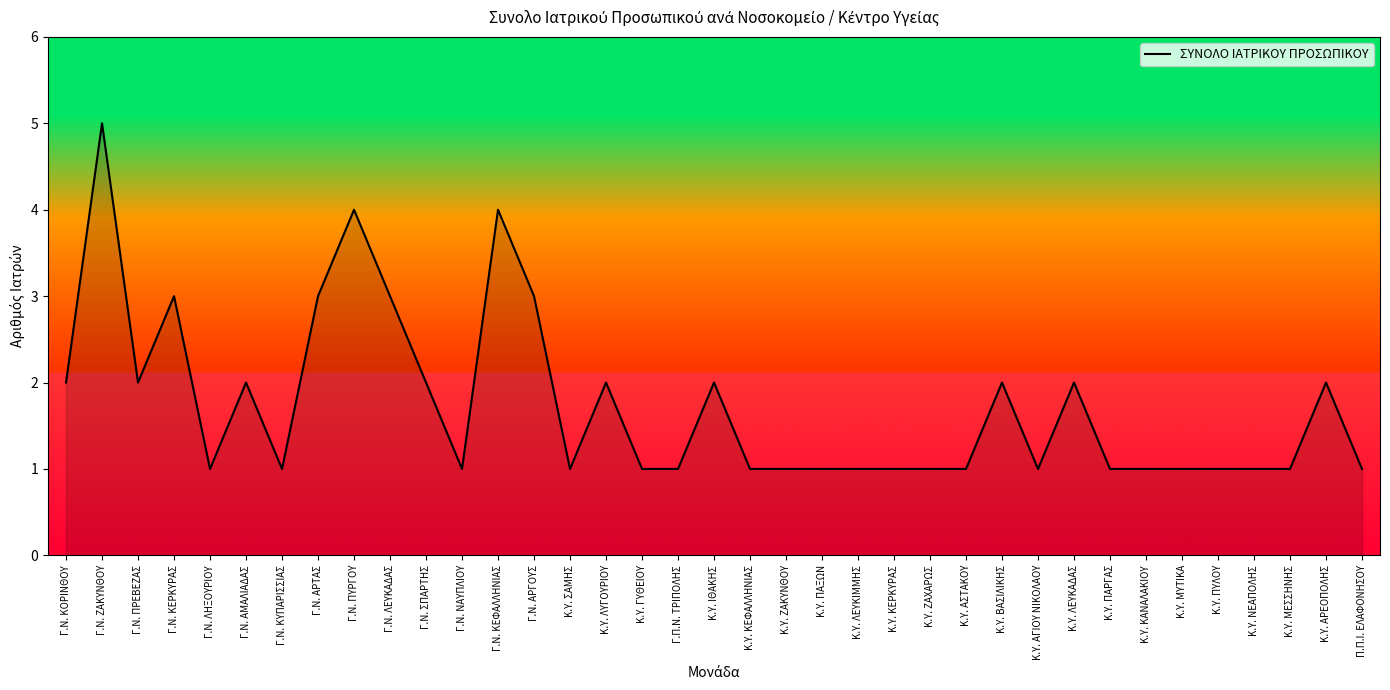

Is it true that the value at Γ.Ν. ΚΥΠΑΡΙΣΣΙΑΣ is 1?

True